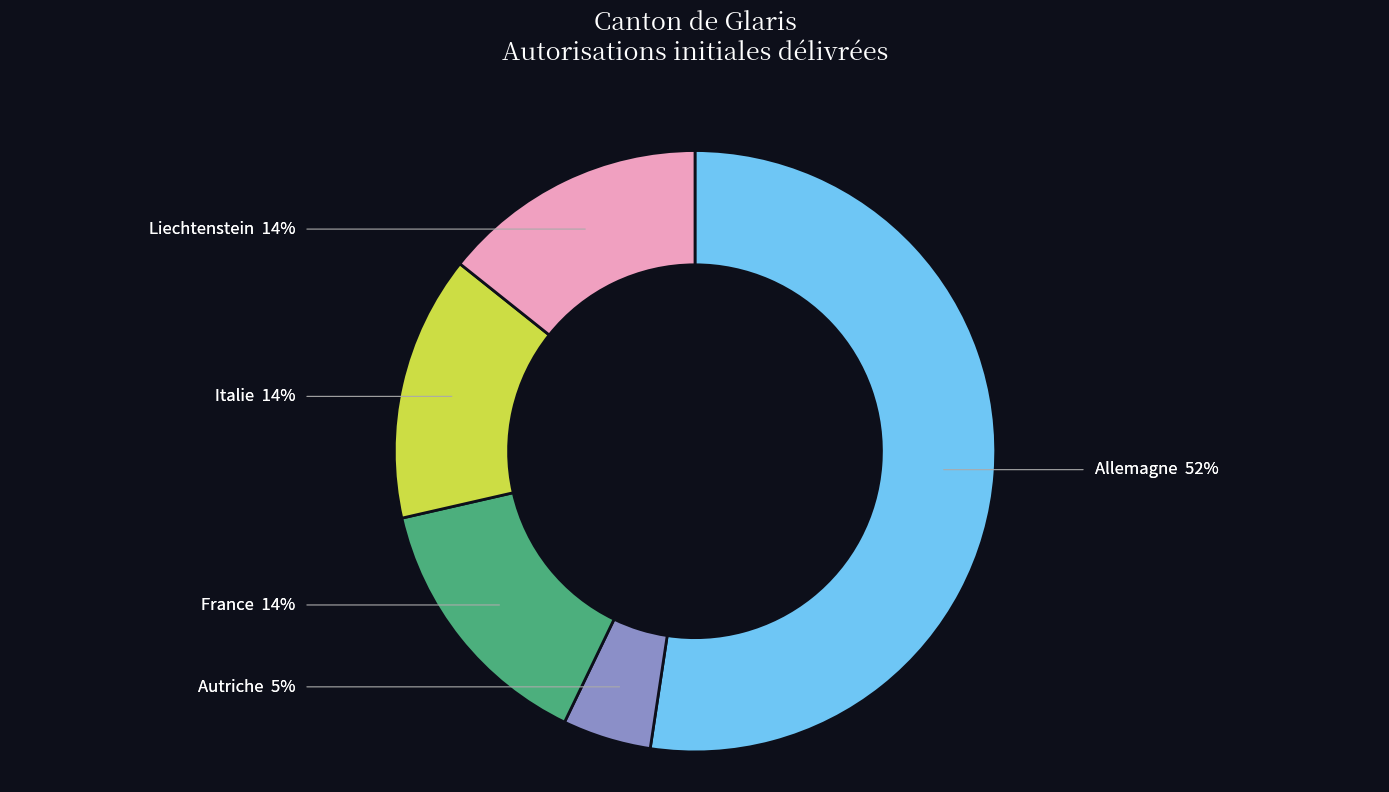

Is there any slice that represents more than half of the pie?

Yes